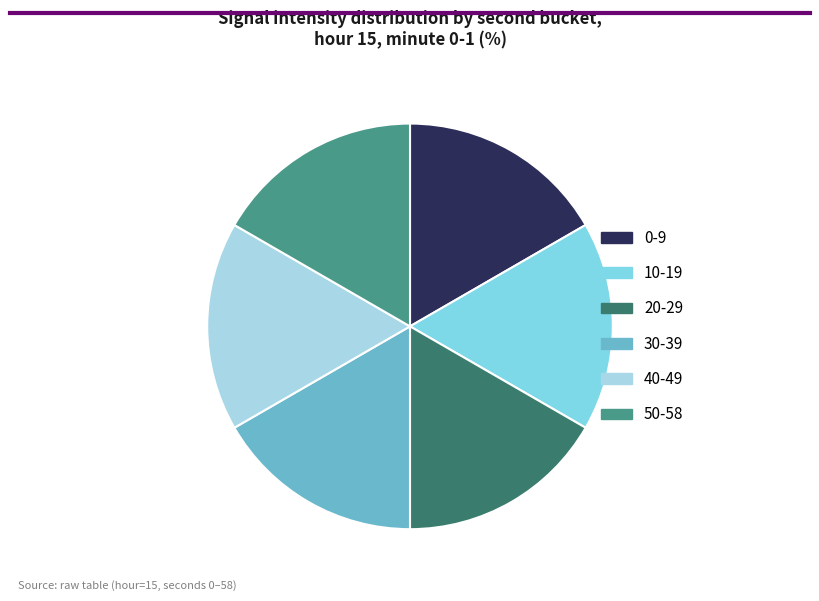

Approximately how many times larger is the value at 20 compared to 0?

1.0